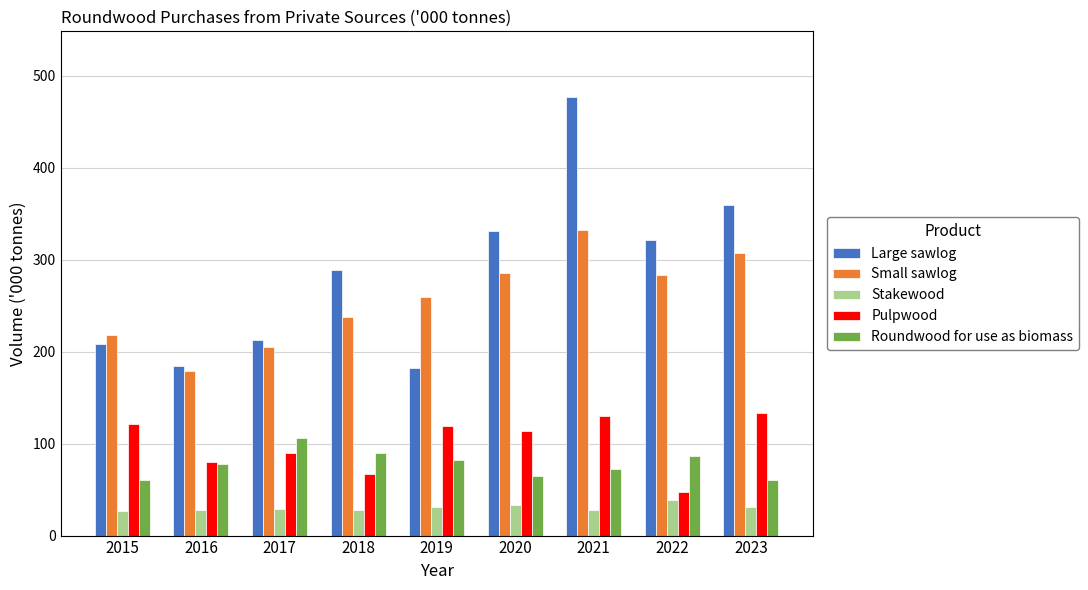

Between 2021 and 2023, which series saw the biggest shift?

Large sawlog